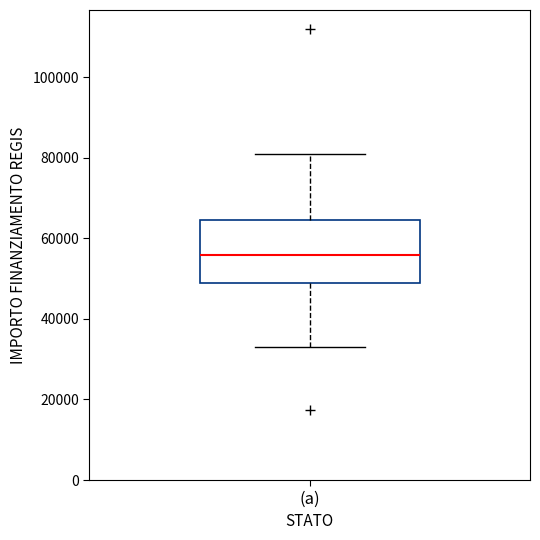

Read this box plot against the y-axis: the position of the median line, the range covered by the box, and the ends of both whiskers. The values are not printed on the chart, so give them approximately, as read against the axis.

median 56000, box 50000 to 64000, whiskers 32000 to 80000